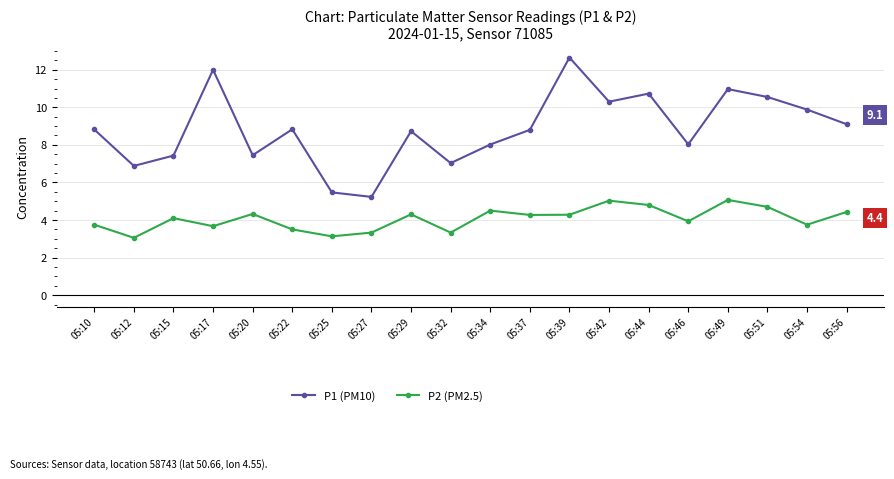

How many interior local valleys does the P1 (PM10) series have?

6